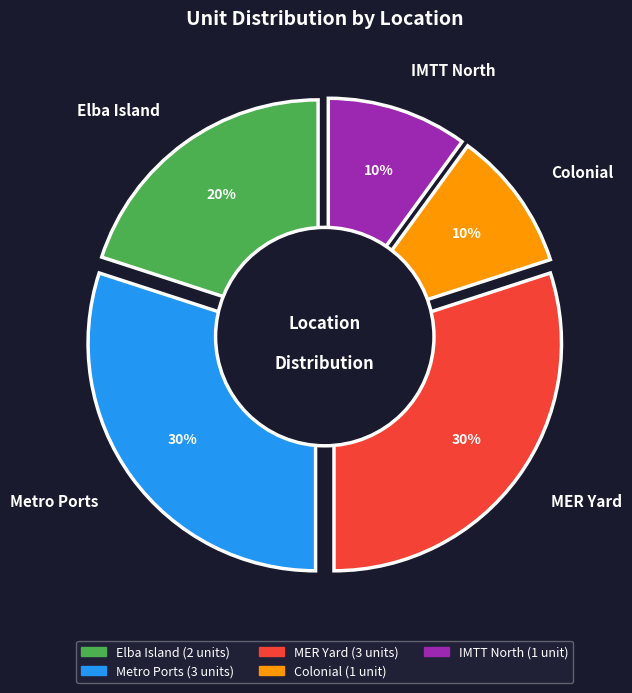

Which category has the biggest portion of the pie?

Metro Ports